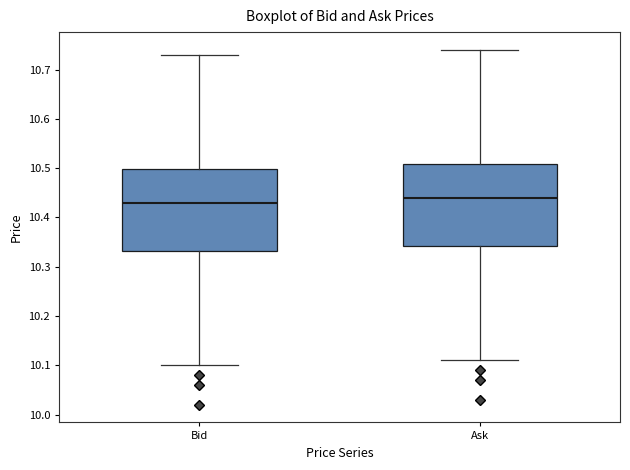

Reading left to right, transcribe this box plot: for each box, give where its median line is, the range the box spans, and where its two whiskers end, as read against the y-axis. The values are not printed on the chart, so give them approximately, as read against the axis.

Bid: median 10.43, box 10.33 to 10.50, whiskers 10.10 to 10.73
Ask: median 10.44, box 10.34 to 10.51, whiskers 10.11 to 10.74